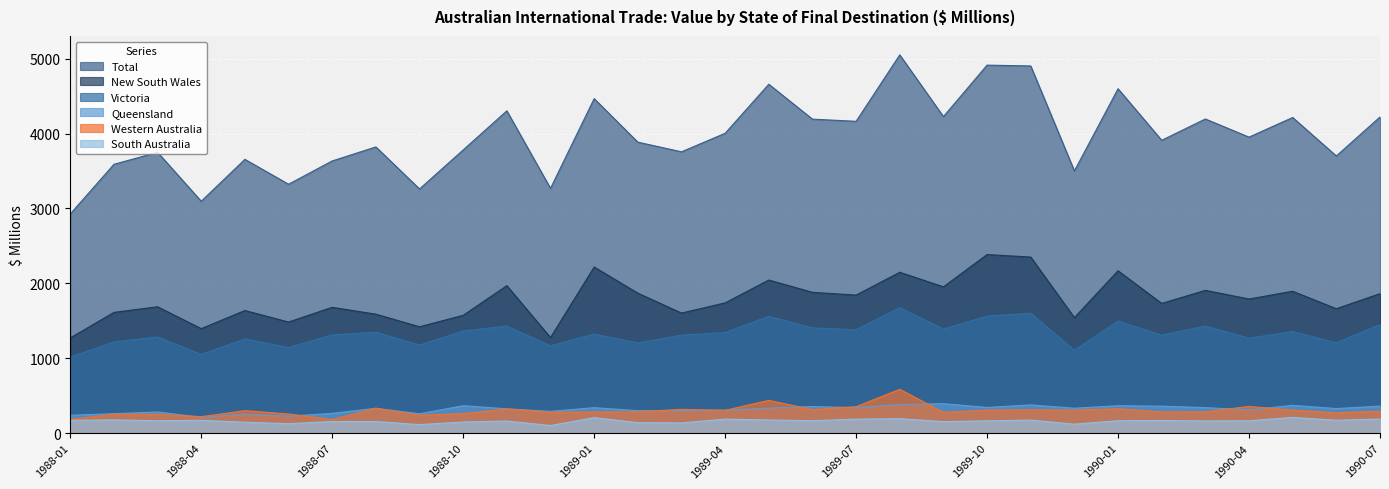

Which category has the lowest value in the Total series?

1988-01